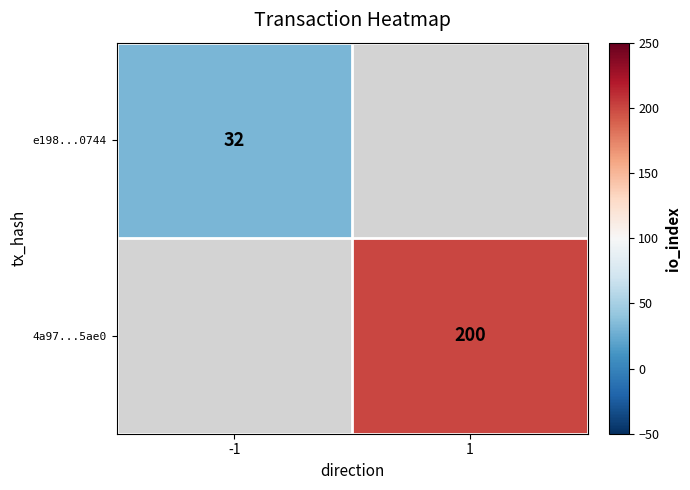

The value of 4a97...5ae0 at 1 is 89. True or false?

False